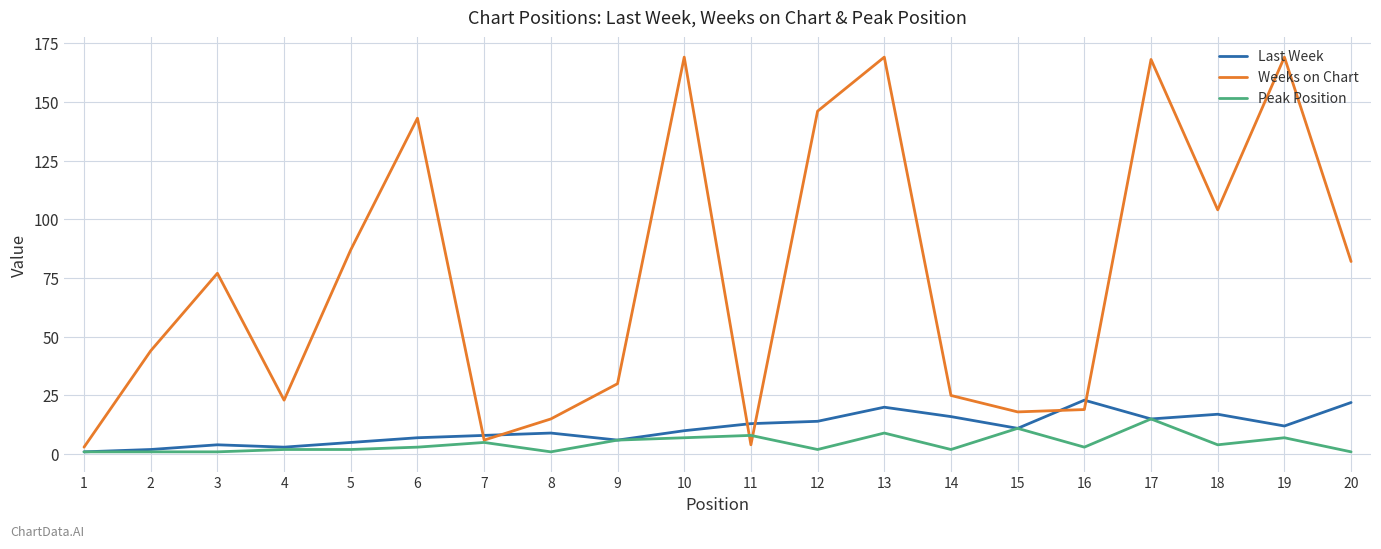

Is it true that Last Week equals 6 at 9?

True